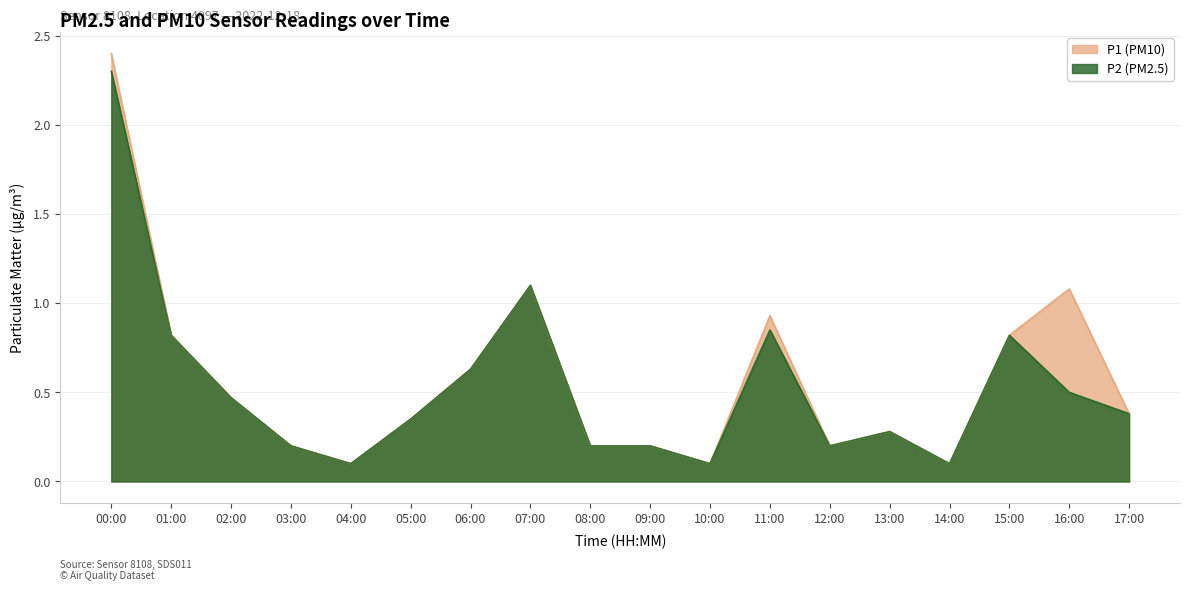

Which category has the lowest value in the P1 series?

04:00